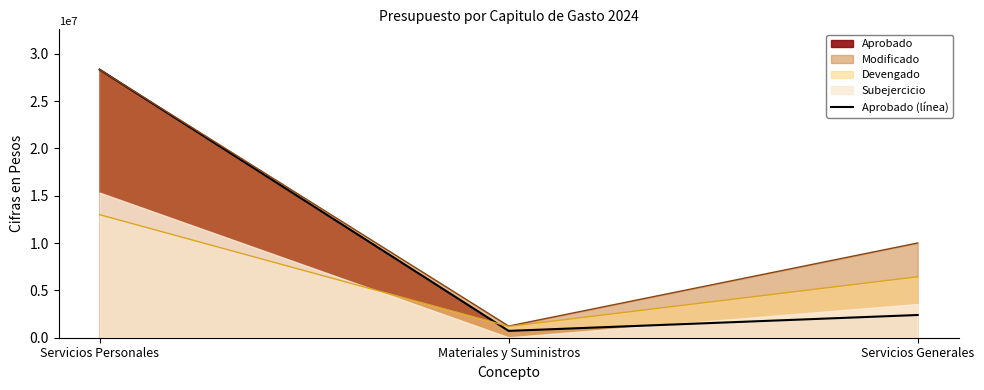

How many lines are shown in the chart?

1